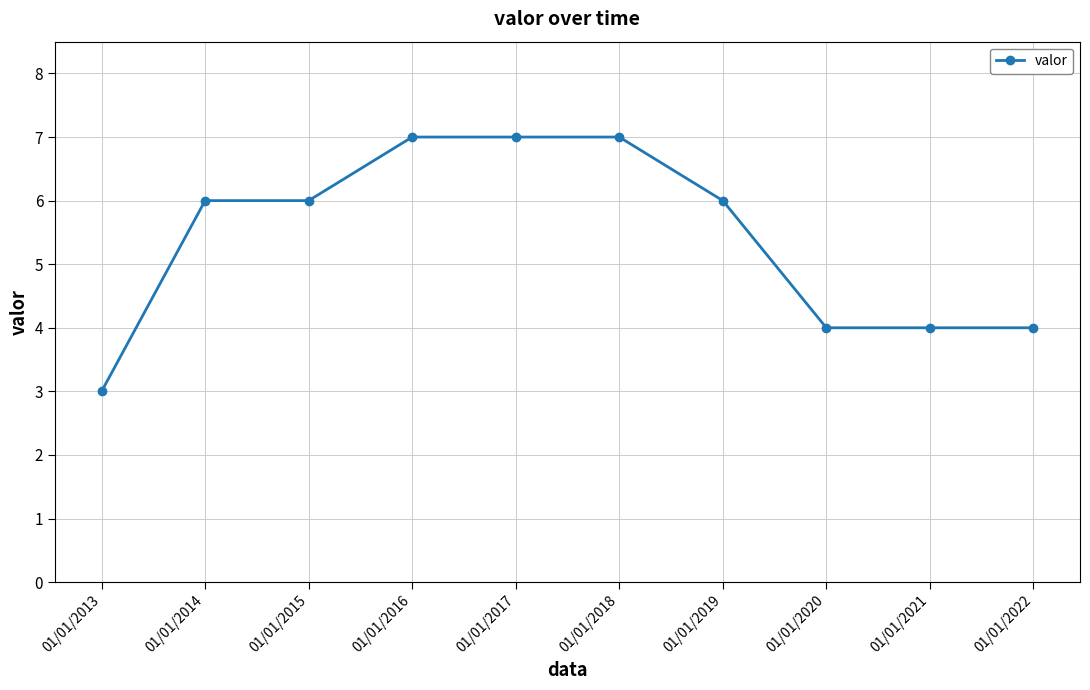

Reading left to right, transcribe all the data shown in this chart.

01/01/2013=3	01/01/2014=6	01/01/2015=6	01/01/2016=7	01/01/2017=7	01/01/2018=7	01/01/2019=6	01/01/2020=4	01/01/2021=4	01/01/2022=4